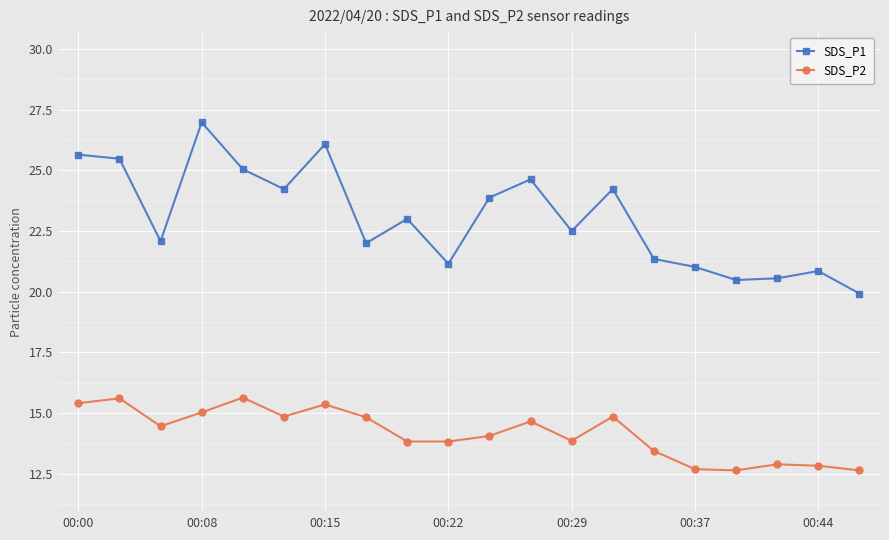

What is the maximum value for SDS_P2?

15.6